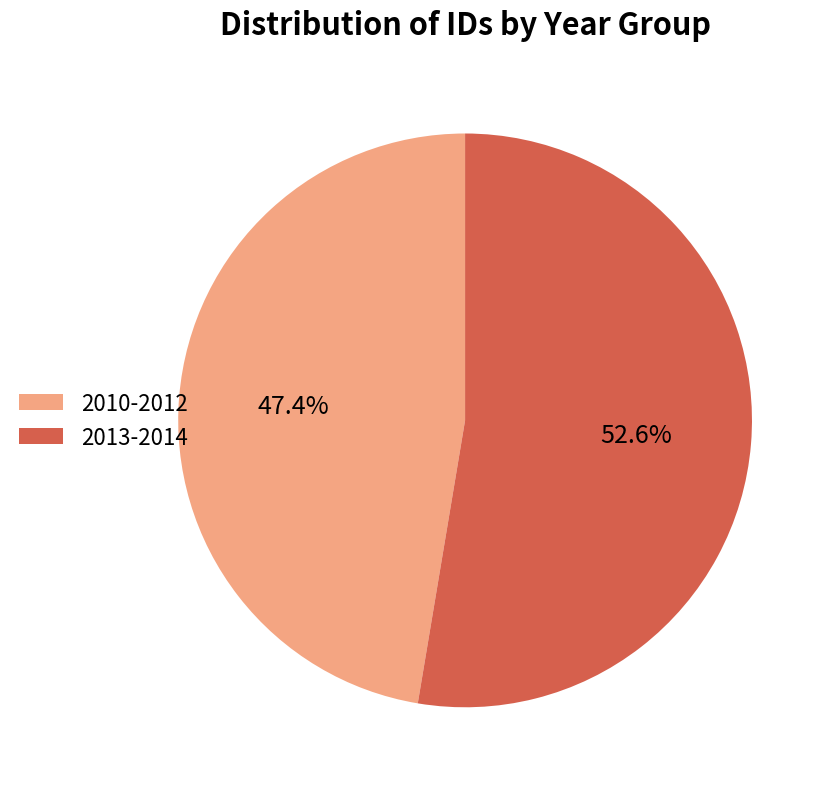

Which category has the smallest portion of the pie?

2010-2012